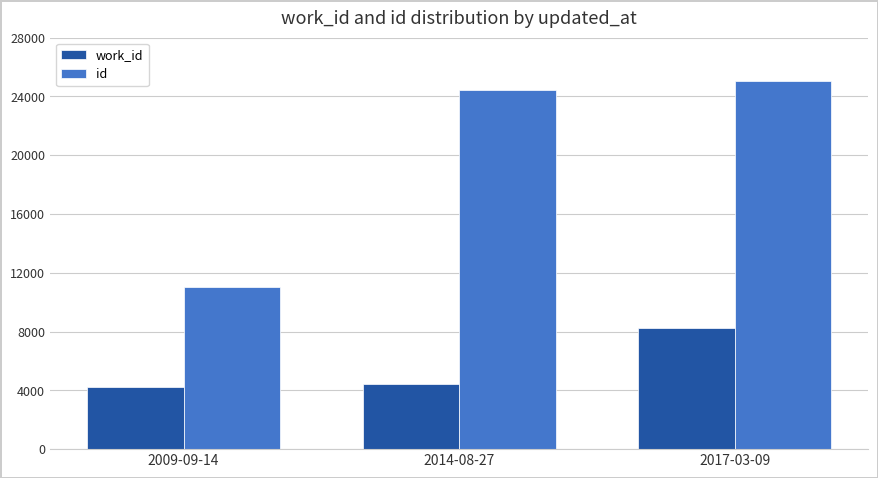

What is the difference between the maximum and minimum values in the id series?

14046